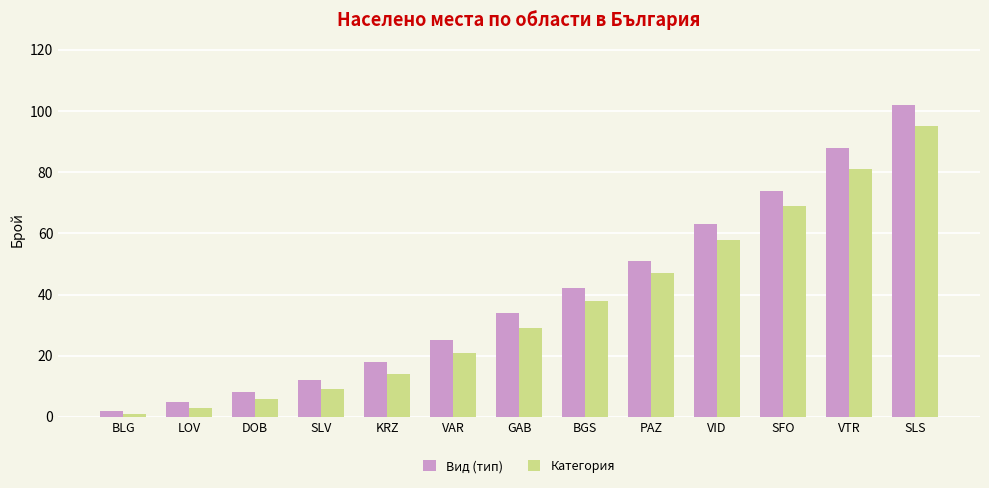

Between SLV and BGS, which series saw the biggest shift?

Вид (тип)